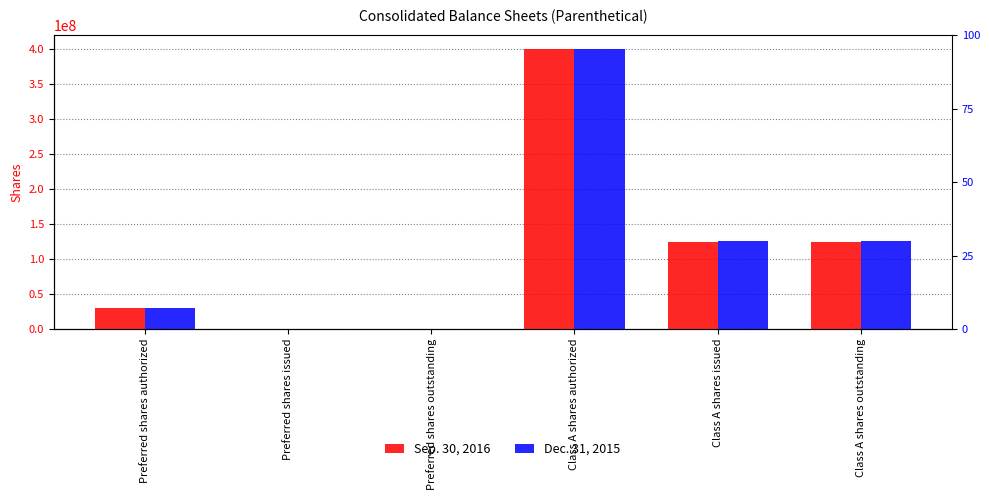

Which series has the widest spread of values?

Sep. 30, 2016